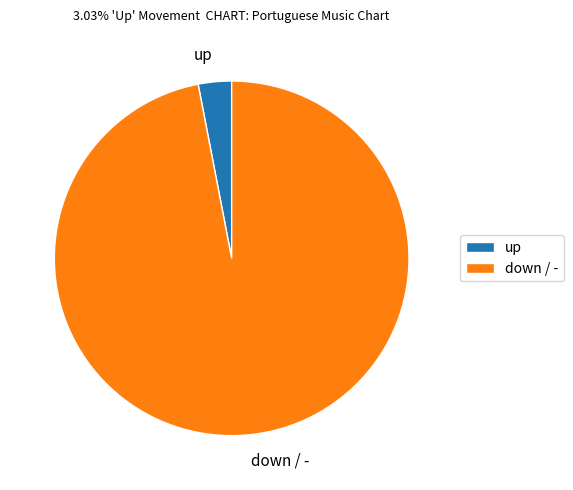

Is it true that up is 3% of the pie?

True